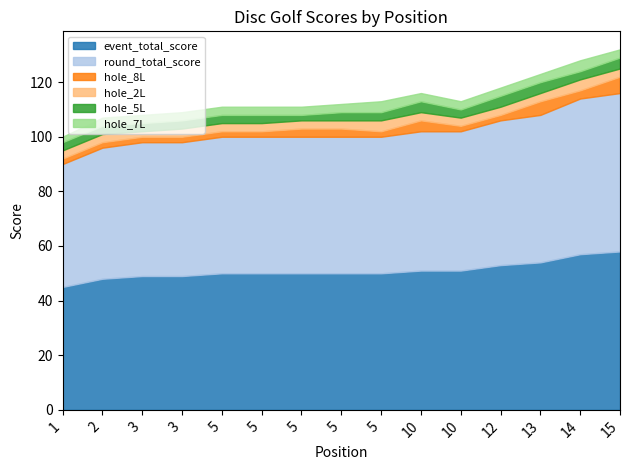

What is the sum of all round_total_score values?

765